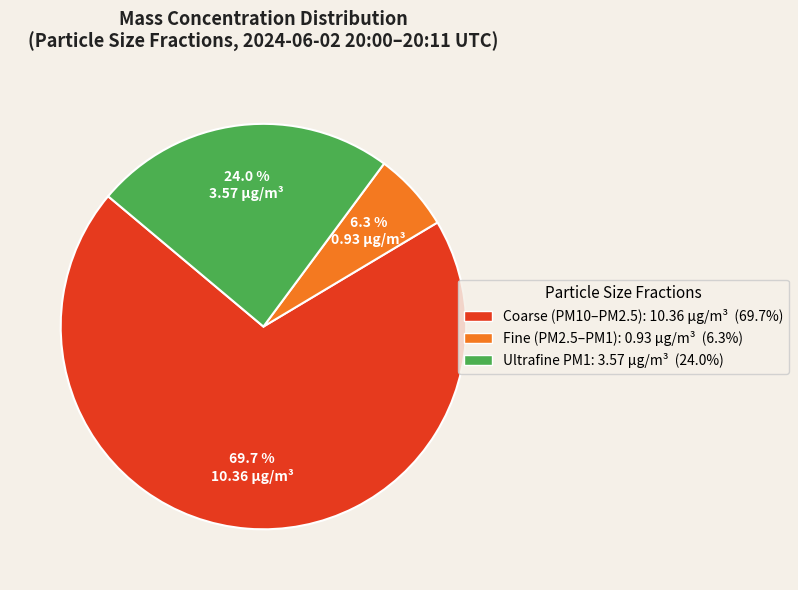

Is there a majority slice in this chart?

Yes